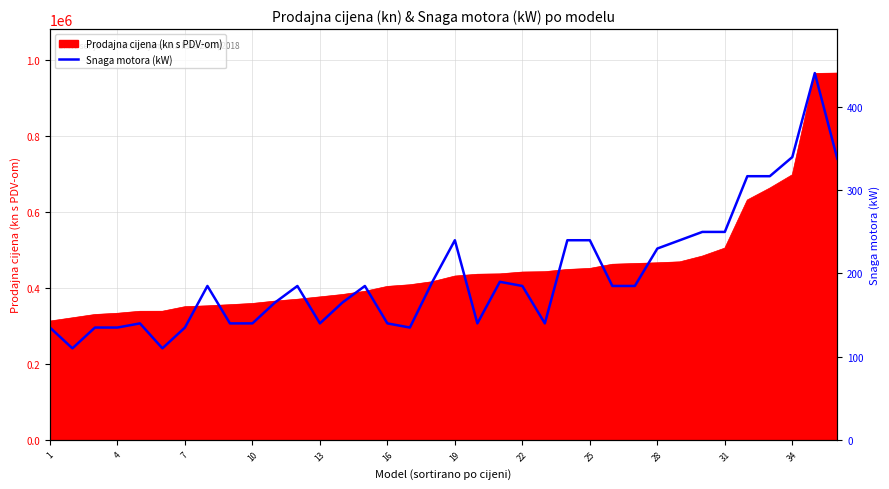

Does the chart have visible grid lines?

Yes